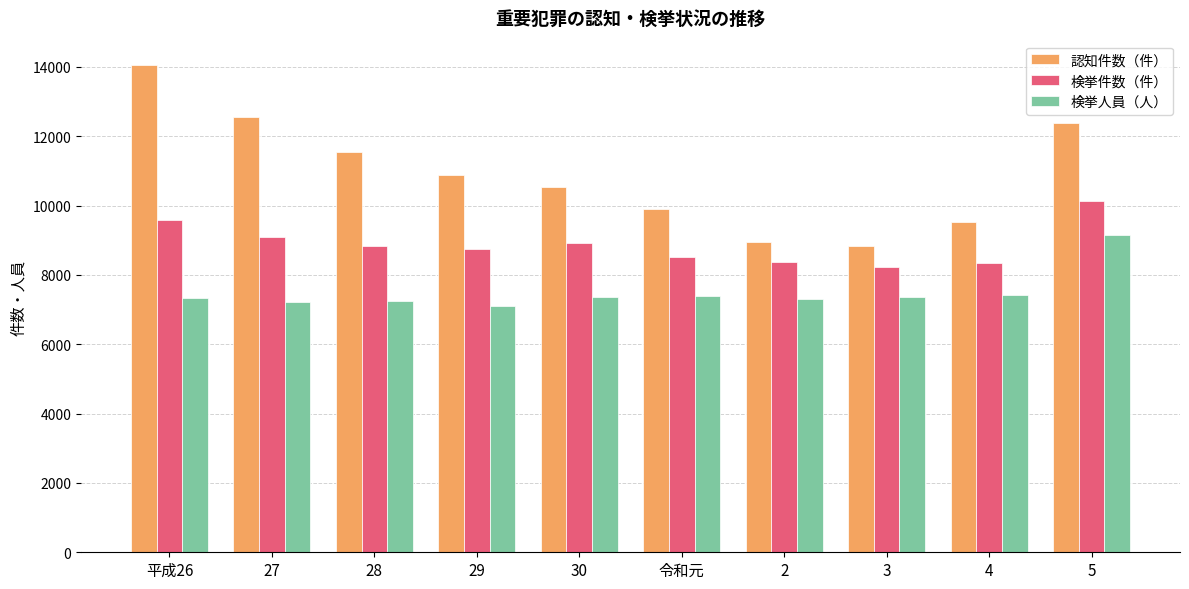

At 27, list the series in order from largest to smallest.

認知件数（件）, 検挙件数（件）, 検挙人員（人）